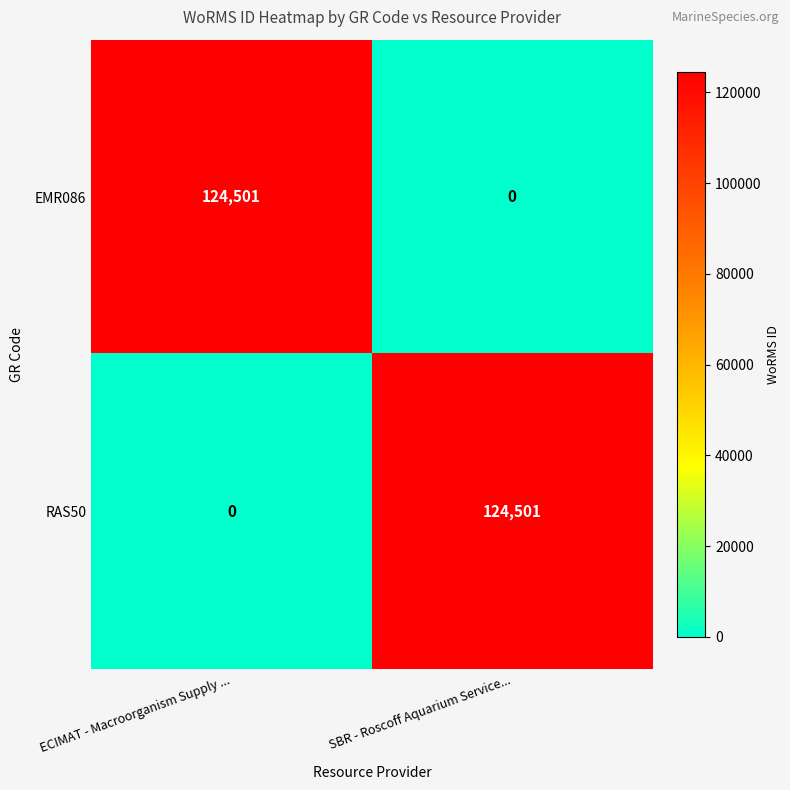

How many values in EMR086 are above zero?

1